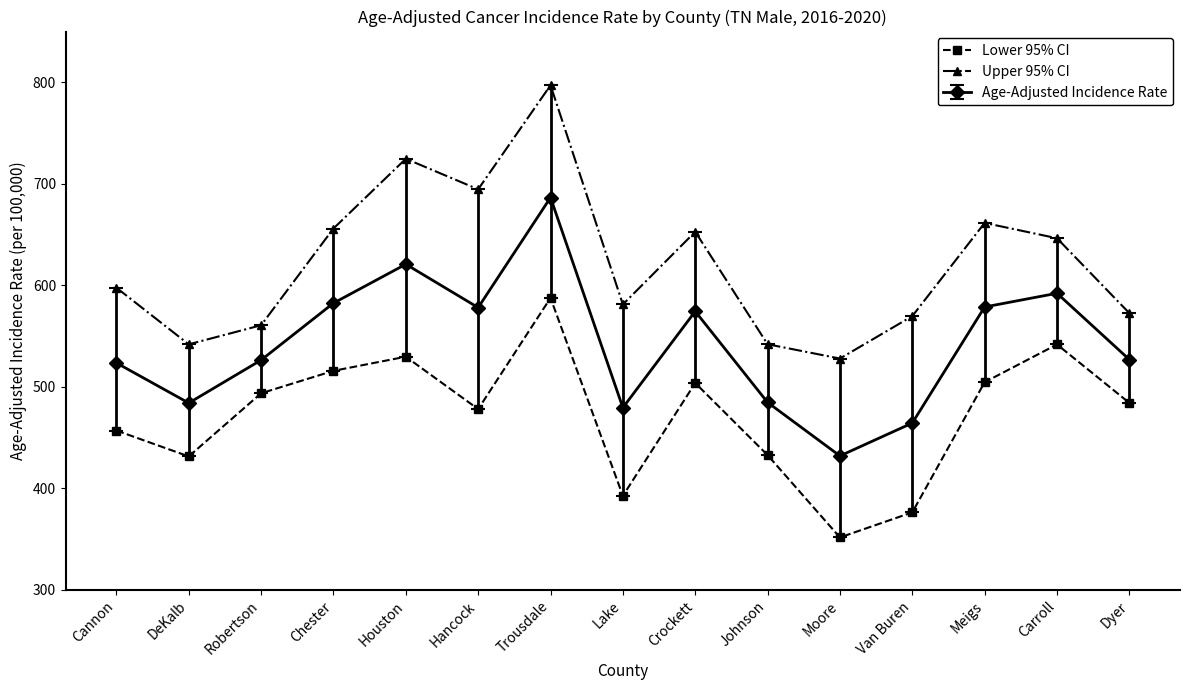

Between Lake and Crockett, which series saw the biggest shift?

Lower 95% CI